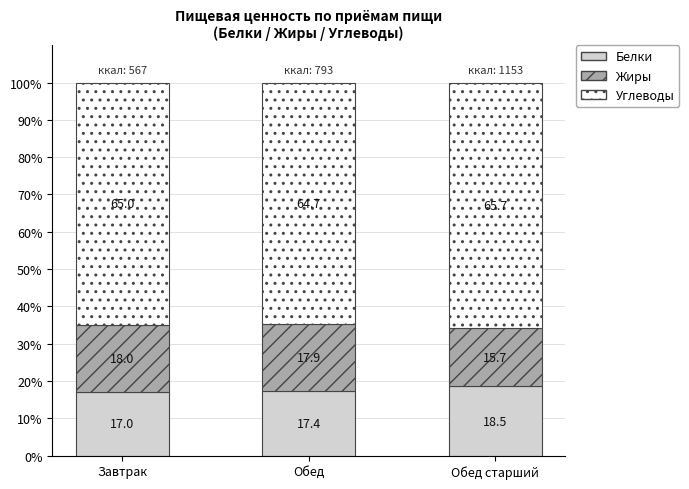

How many bars are there in total?

3